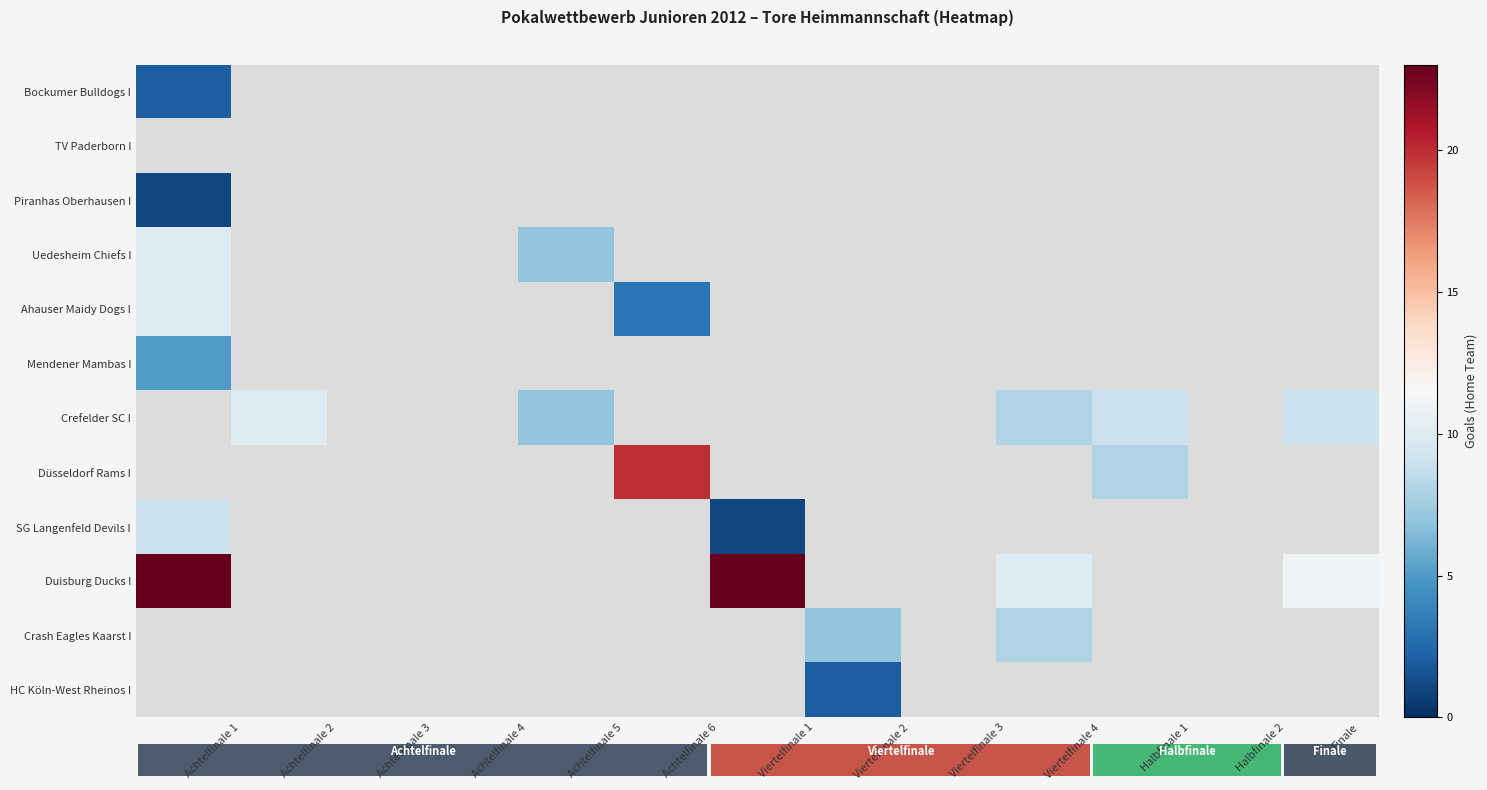

What is the minimum value shown in the chart?

1.0